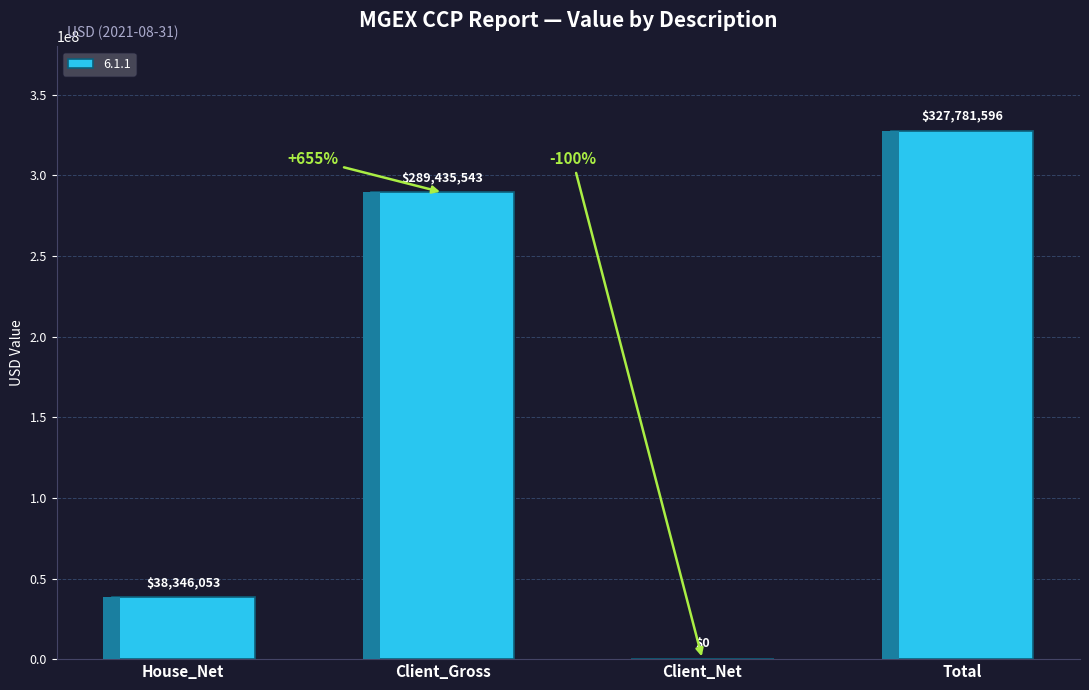

True or false: the data shows -175765696.8 at Client_Net.

False